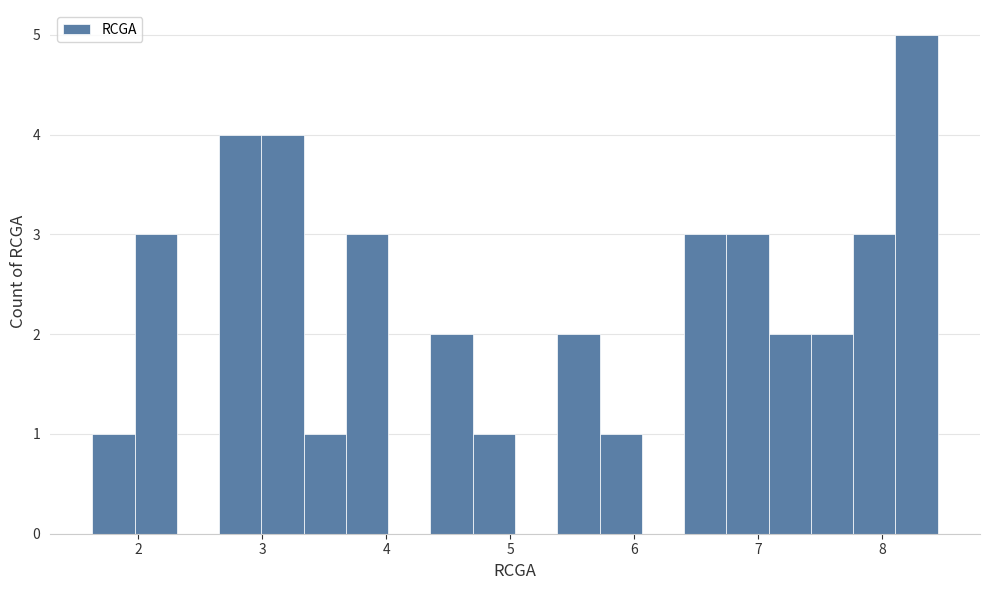

Read against the x-axis, roughly where is the centre of the tallest bar?

8.3